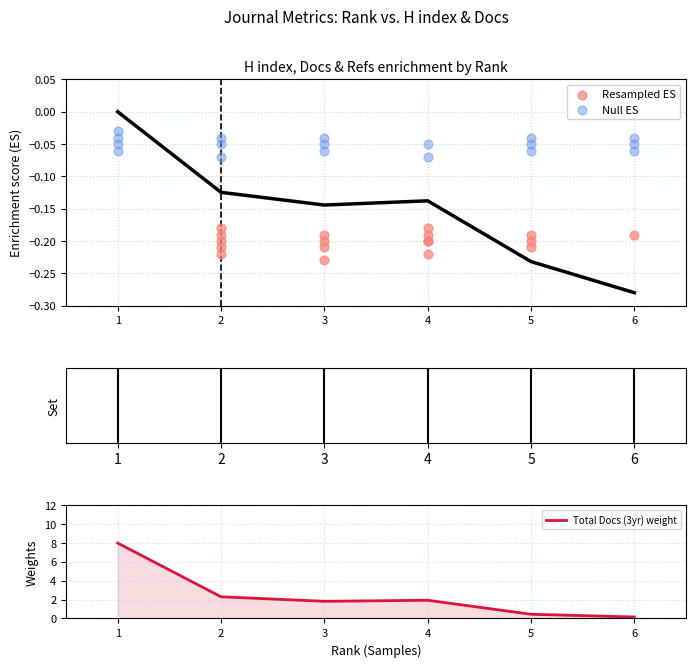

At how many categories does at least one series exceed 3?

1